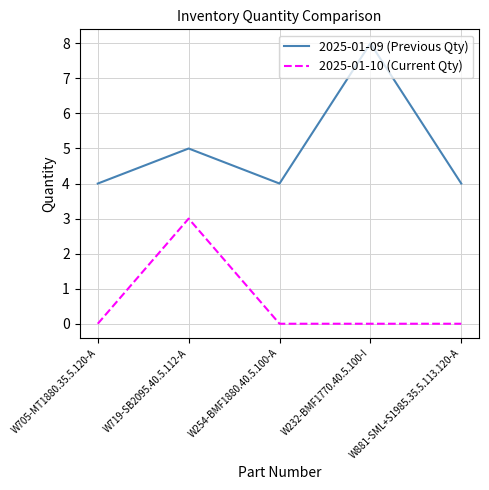

At which label is 2025-01-09 (Previous Qty) closest to 6?

W719-SB2095.40.5.112-A